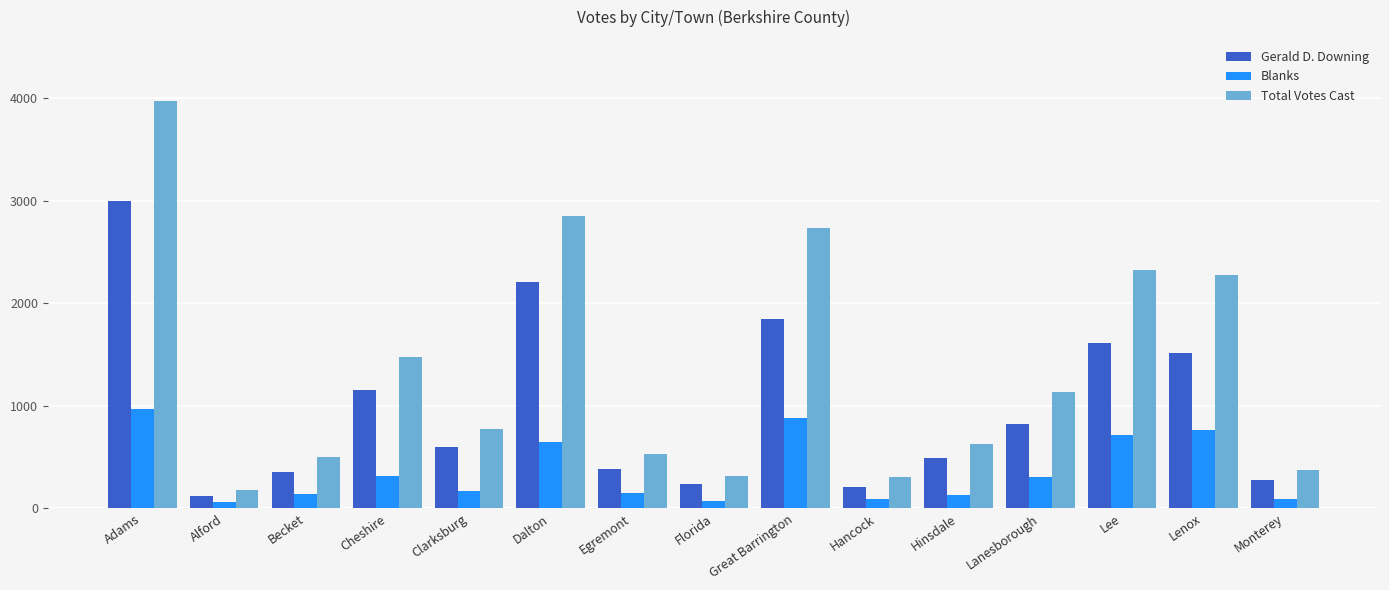

Is the value of Total Votes Cast at Clarksburg greater than the value of Blanks at Alford?

Yes